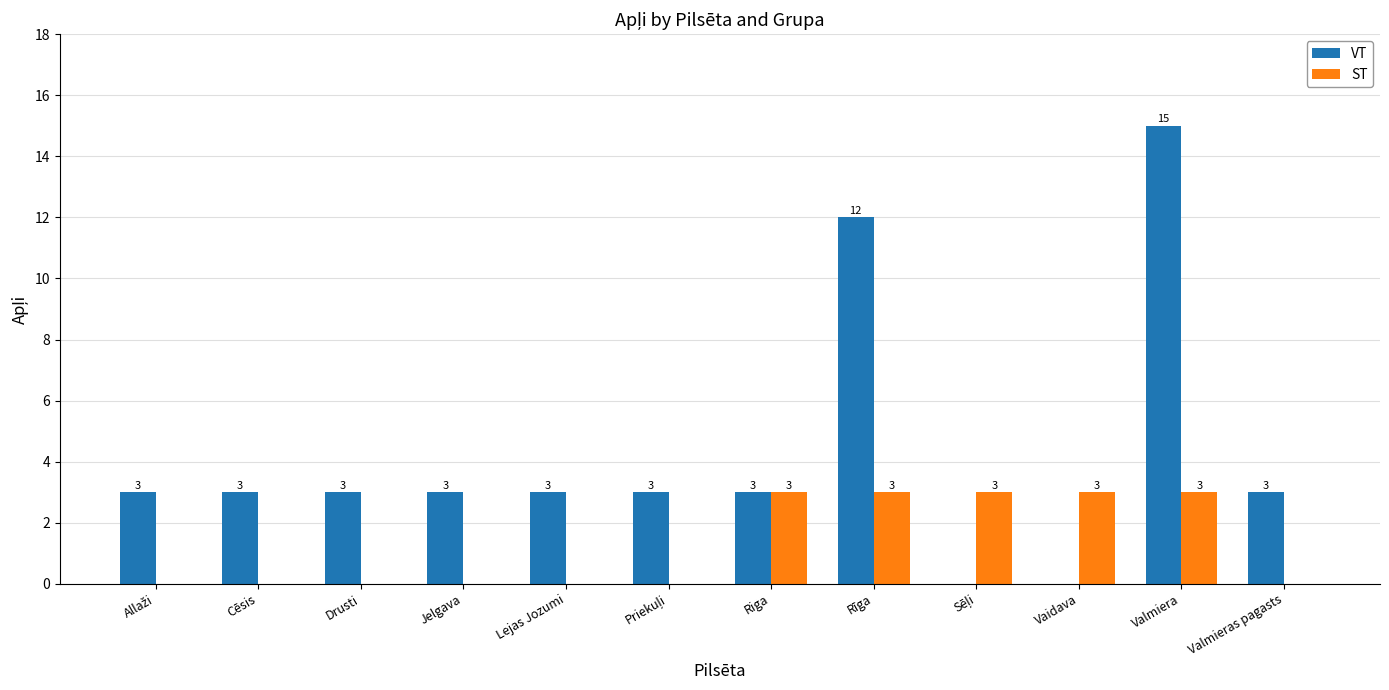

Which category has the highest value in the VT series?

Valmiera